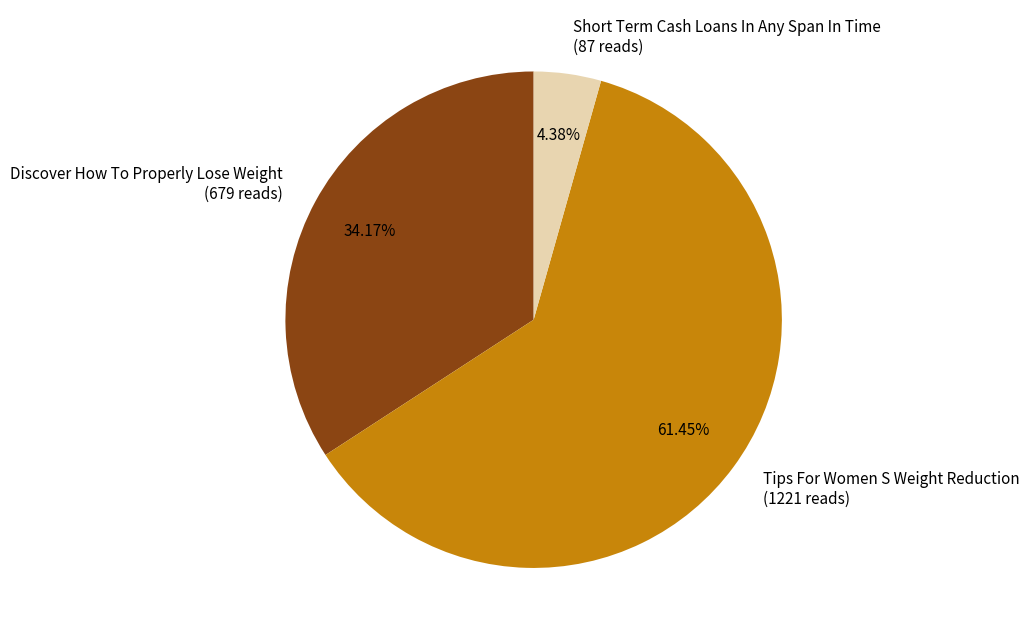

Which slice represents more than half of the pie?

Tips For Women S Weight Reduction